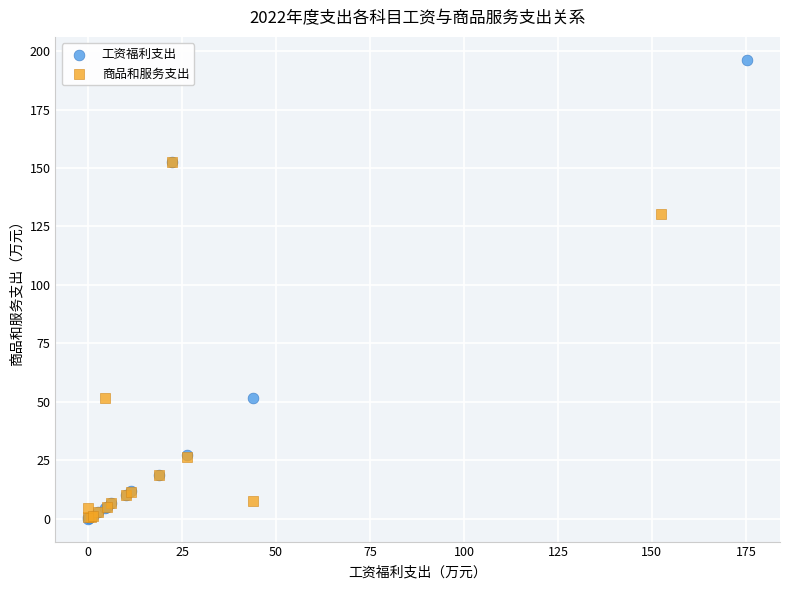

Which series has the widest spread of Y values?

工资福利支出